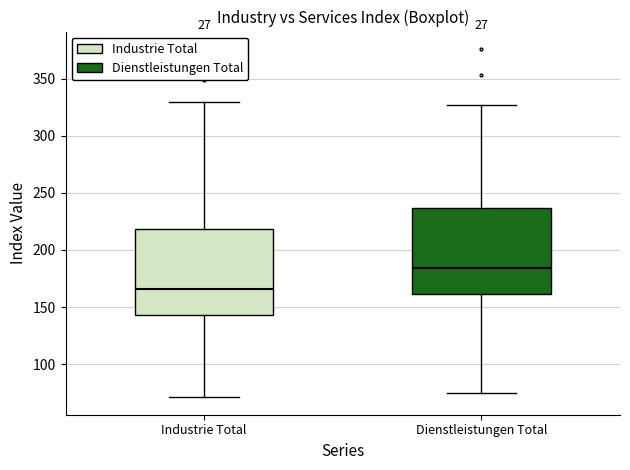

Which box has the lowest median line?

Industrie Total